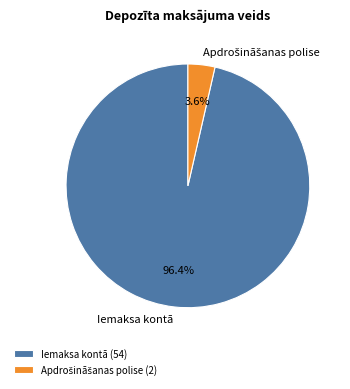

To the nearest percent, what portion does Iemaksa kontā represent?

96%